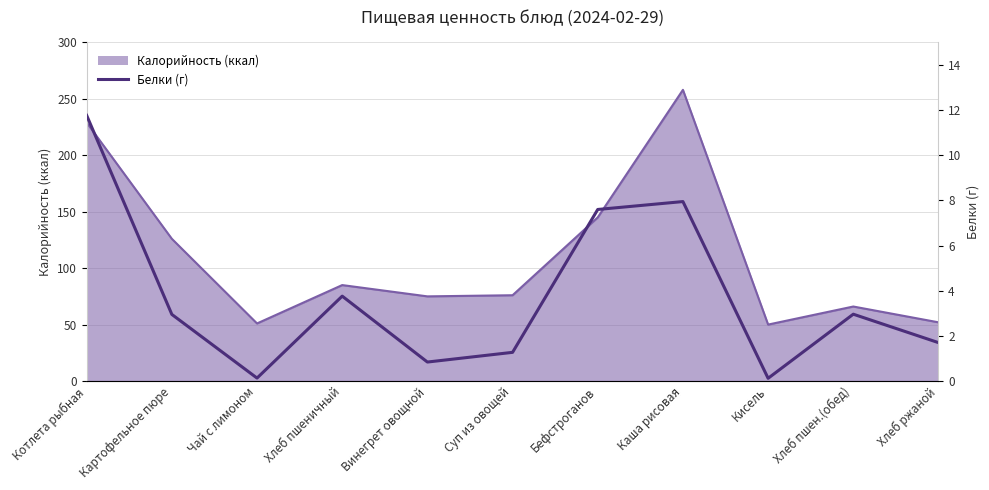

The value at Каша рисовая is 8.0. True or false?

True